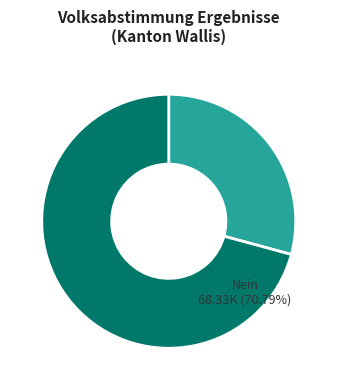

What percentage do Nein and Ja together represent?

100.0%